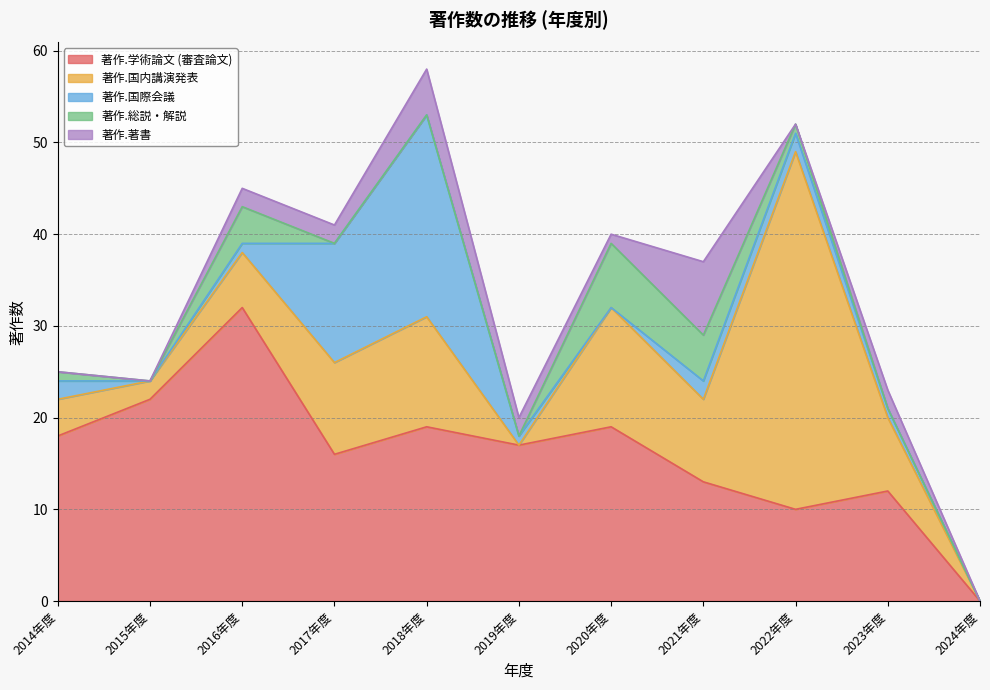

List the labels in order of 著作.総説・解説 value, largest first.

2020年度, 2021年度, 2016年度, 2014年度, 2022年度, 2015年度, 2017年度, 2018年度, 2019年度, 2023年度, 2024年度